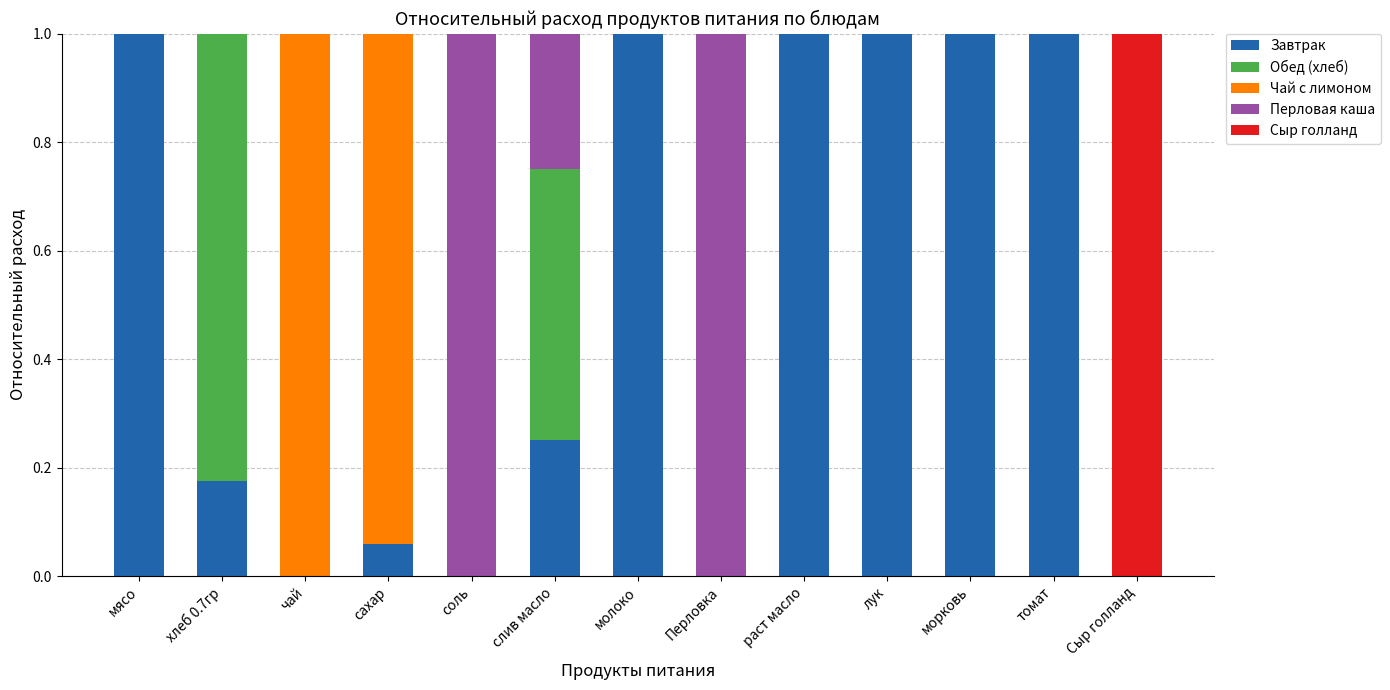

The Завтрак series shows 1.0 at раст масло. True or false?

True